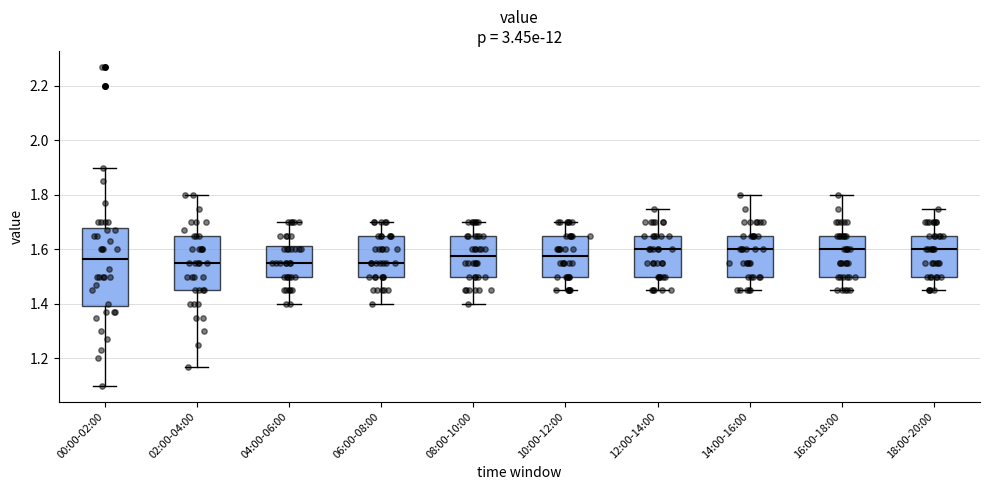

Reading left to right, read every box against the y-axis: the position of its median line, the range the box covers, and the ends of its whiskers. The values are not printed on the chart, so give them approximately, as read against the axis.

00:00-02:00: median 1.56, box 1.40 to 1.68, whiskers 1.10 to 1.90
02:00-04:00: median 1.56, box 1.46 to 1.66, whiskers 1.18 to 1.80
04:00-06:00: median 1.56, box 1.50 to 1.62, whiskers 1.40 to 1.70
06:00-08:00: median 1.56, box 1.50 to 1.66, whiskers 1.40 to 1.70
08:00-10:00: median 1.58, box 1.50 to 1.66, whiskers 1.40 to 1.70
10:00-12:00: median 1.58, box 1.50 to 1.66, whiskers 1.46 to 1.70
12:00-14:00: median 1.60, box 1.50 to 1.66, whiskers 1.46 to 1.76
14:00-16:00: median 1.60, box 1.50 to 1.66, whiskers 1.46 to 1.80
16:00-18:00: median 1.60, box 1.50 to 1.66, whiskers 1.46 to 1.80
18:00-20:00: median 1.60, box 1.50 to 1.66, whiskers 1.46 to 1.76